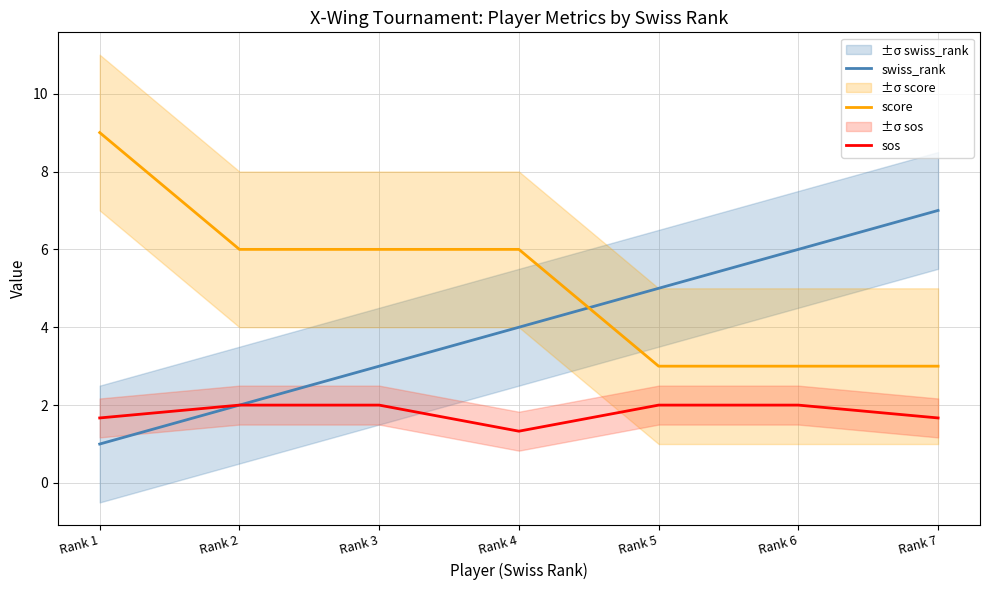

What is the maximum value shown in the chart?

9.0